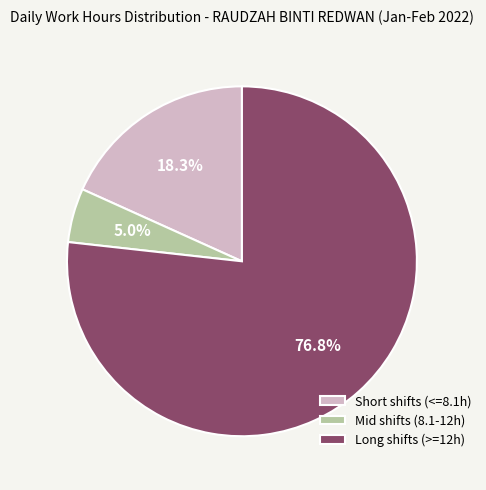

To the nearest percent, what is the difference between the largest and smallest slice percentages?

72%